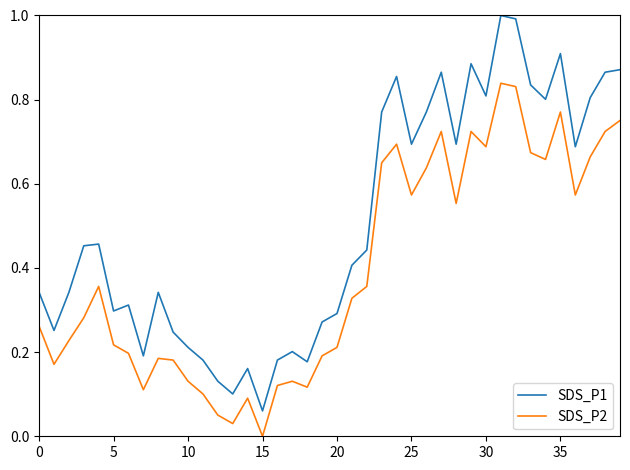

What are all the series names shown in the legend?

SDS_P1, SDS_P2